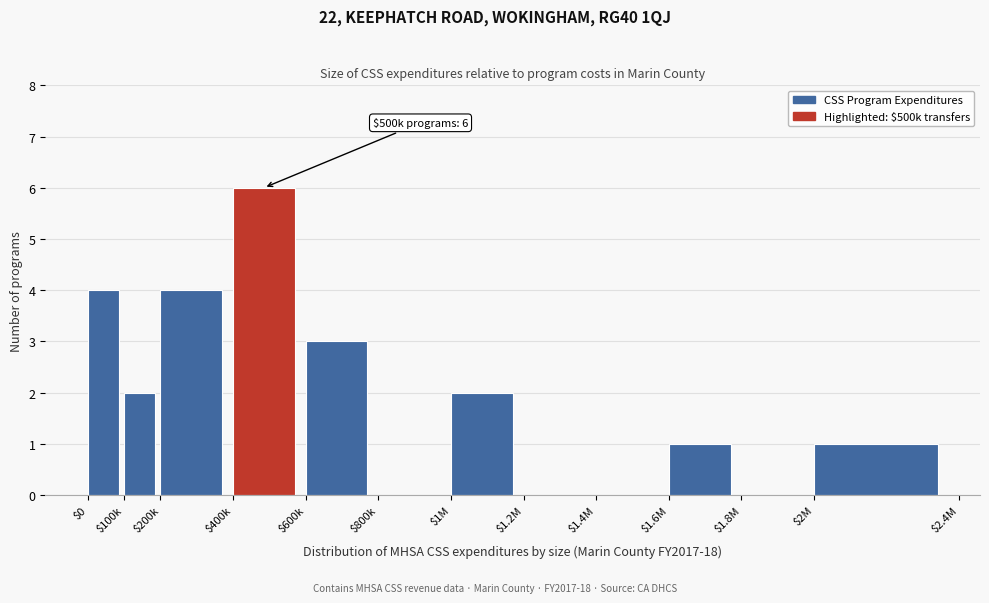

What is the greatest value displayed?

6